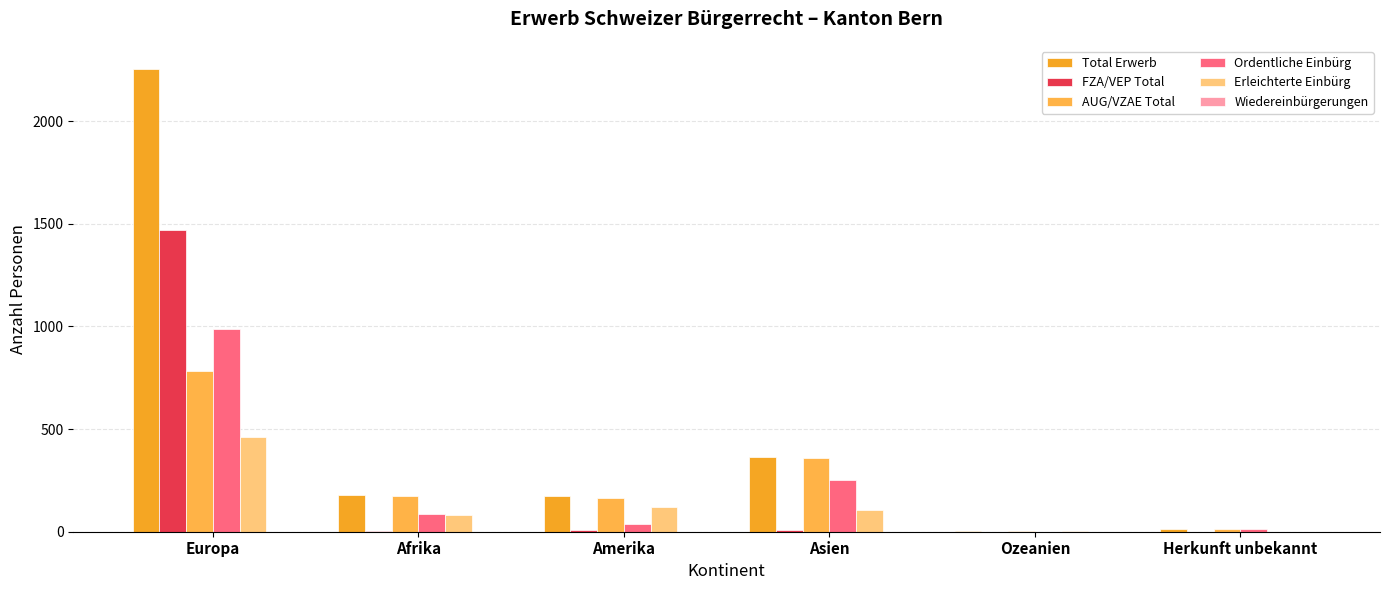

How many distinct data groups are displayed?

6